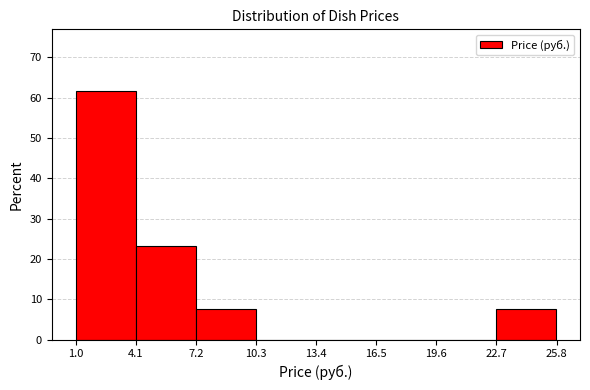

What is the height of the bar covering 4.0 to 7.0 on the x-axis? Neither the bar edges nor the heights are printed on the chart, so give them approximately, as read against the axes.

23